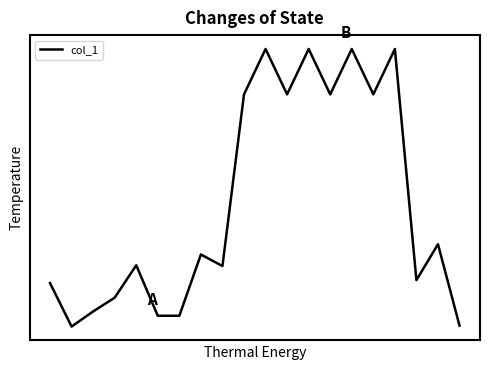

Does the chart display data point markers on the line(s)?

No